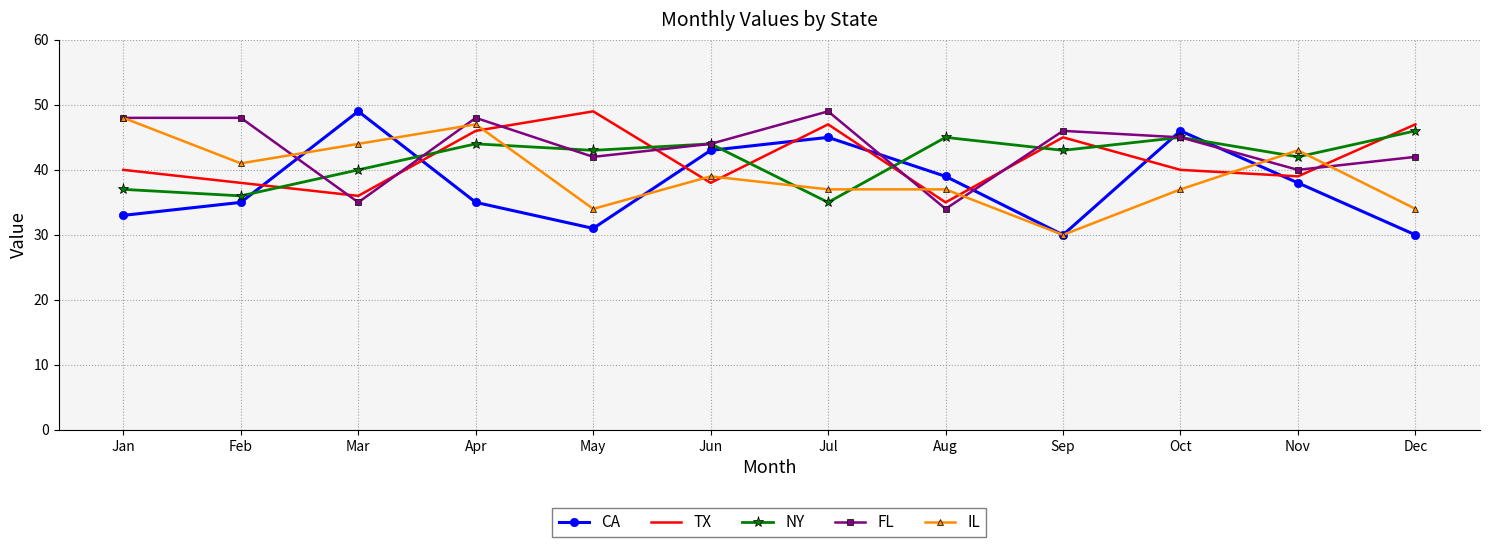

Between which two adjacent categories do CA and IL first intersect?

Feb and Mar